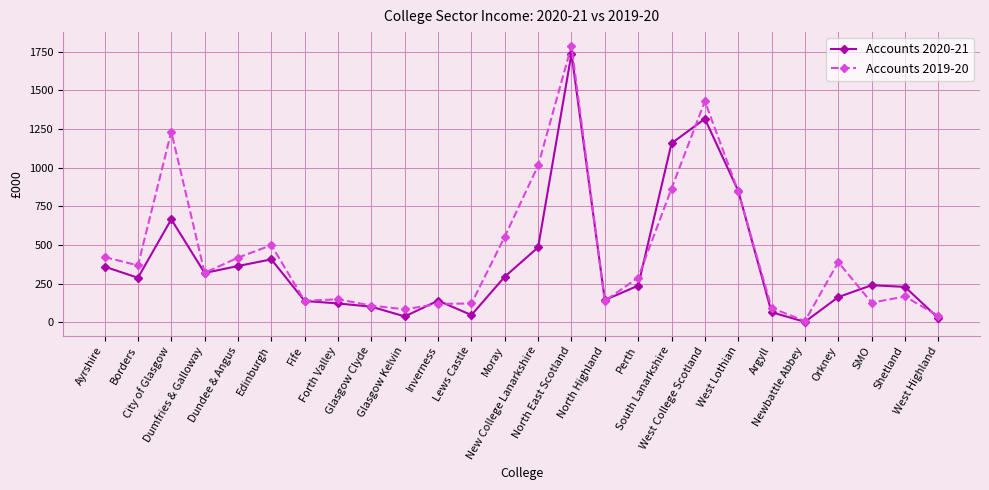

The value of Accounts 2019-20 at Borders is 157. True or false?

False